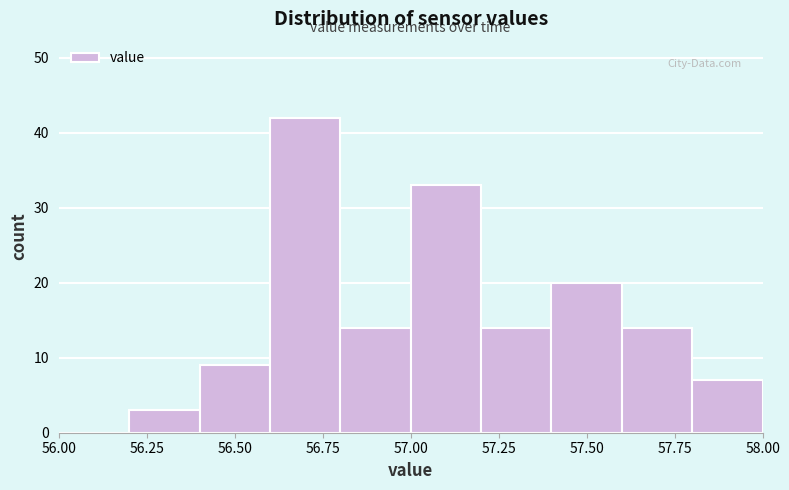

Which range on the x-axis has the tallest bar?

56.6 to 56.8